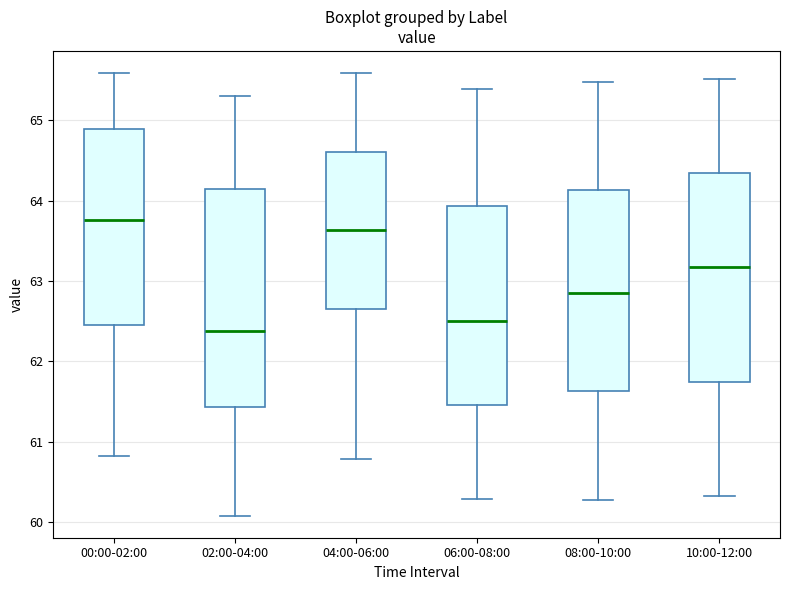

Which box's median line is the lowest?

02:00-04:00